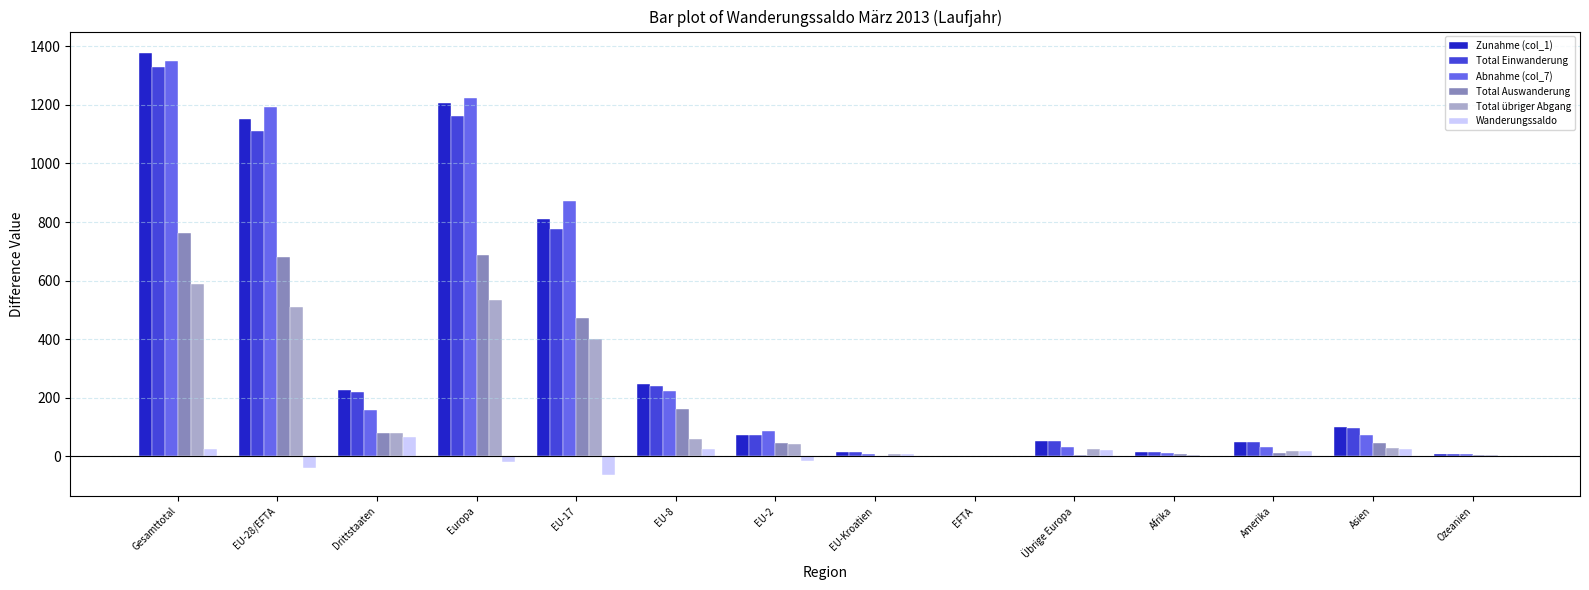

What is the maximum value shown in the chart?

1378